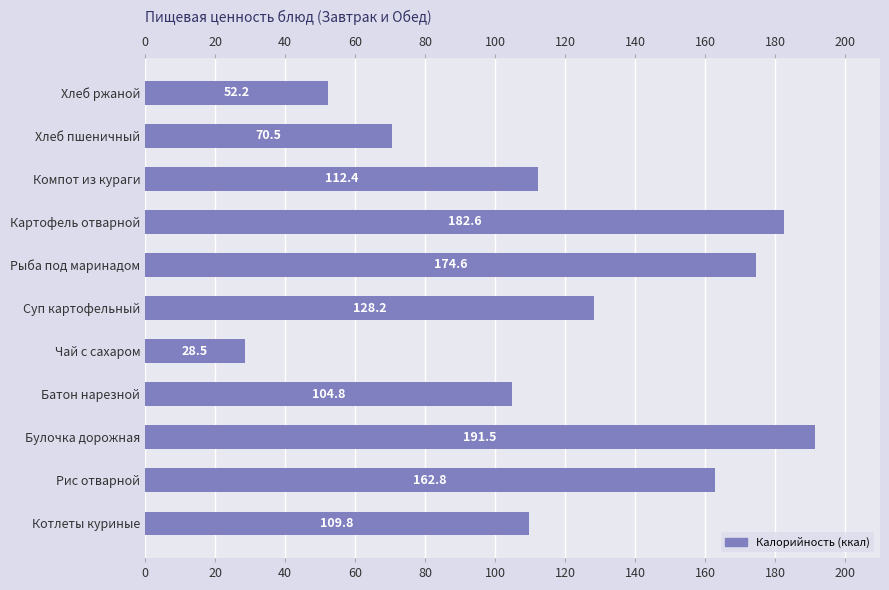

The value at 60 is 34.6. True or false?

False